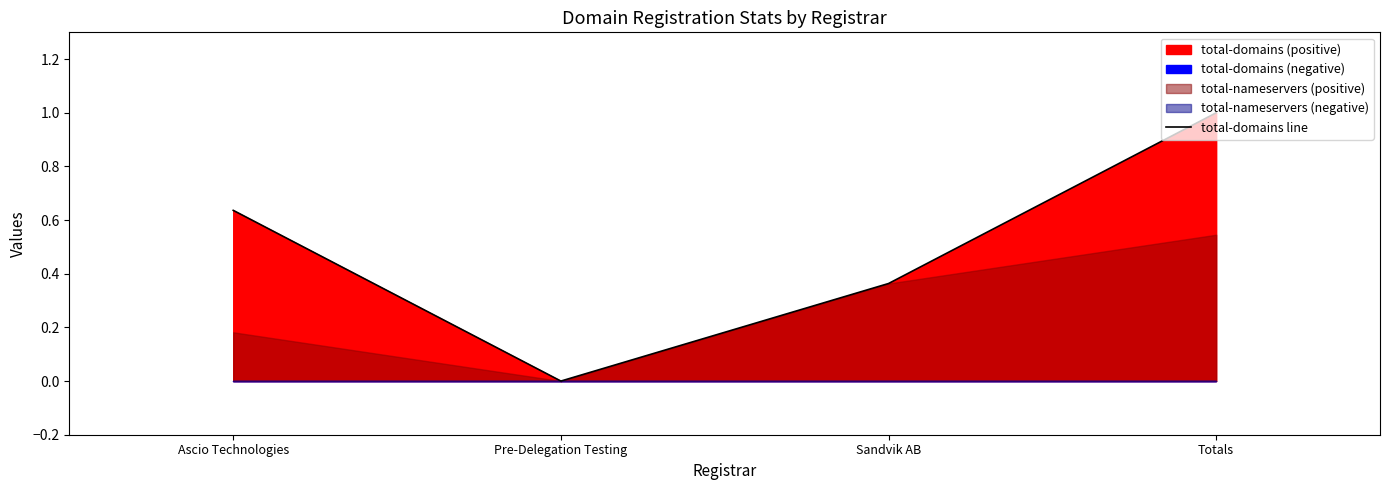

Which category has the highest value across all series?

Totals